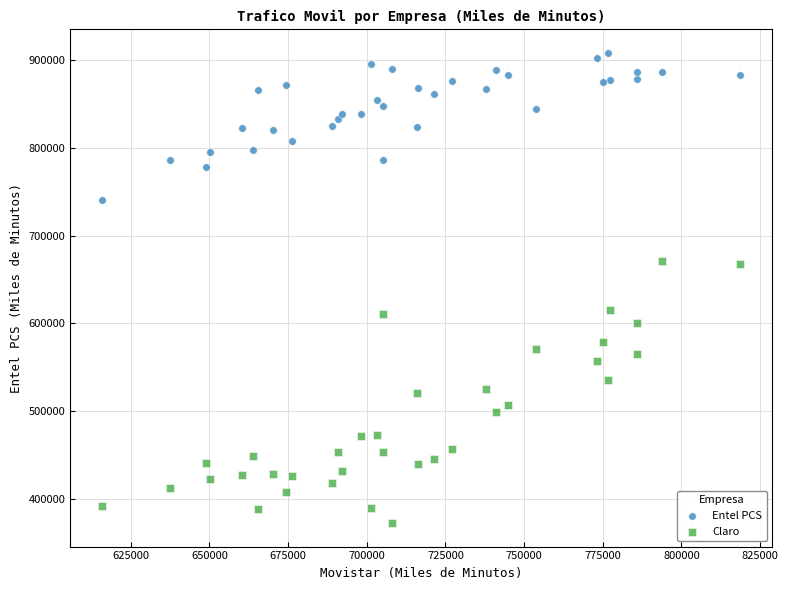

What is the X range (max minus min) for the scatter plot?

202815.9